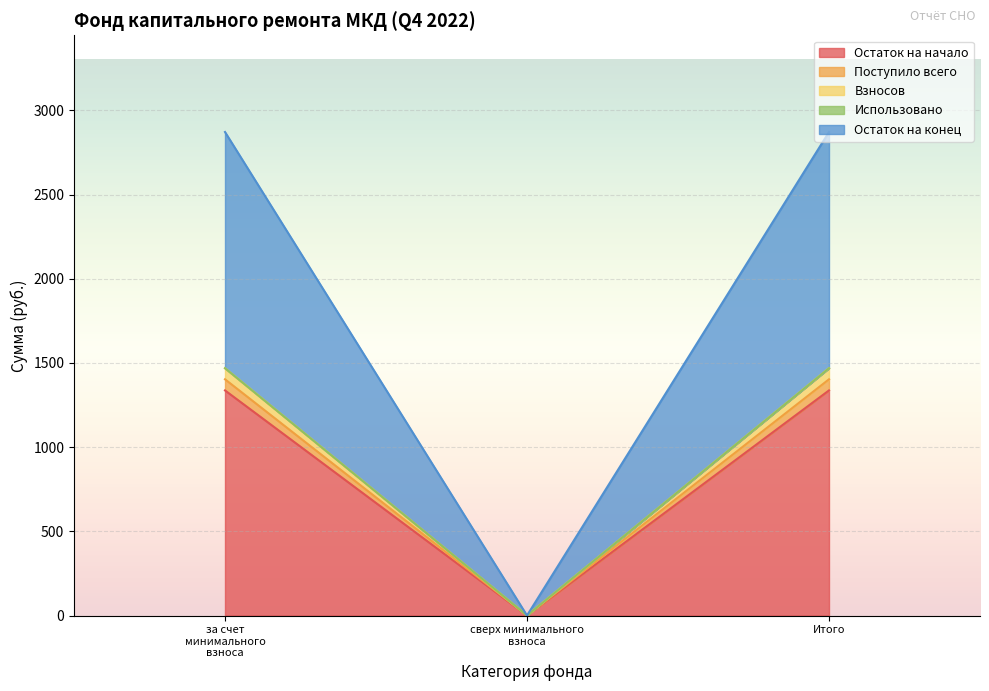

Rank the categories by Поступило всего value from highest to lowest.

за счет минимального взноса, Итого, сверх минимального взноса